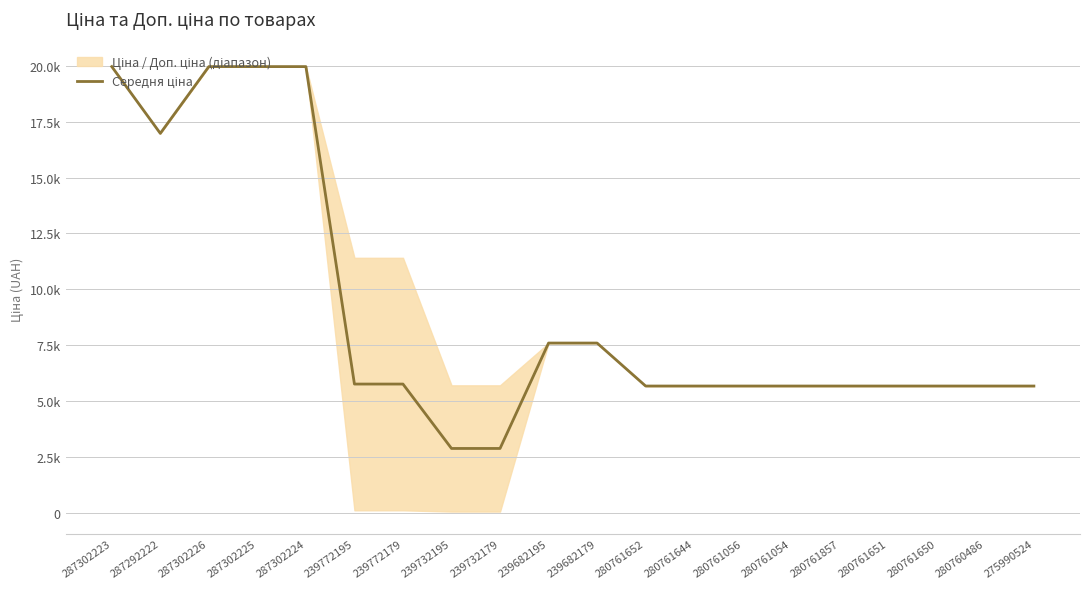

Is this an area chart (filled region under the line)?

No